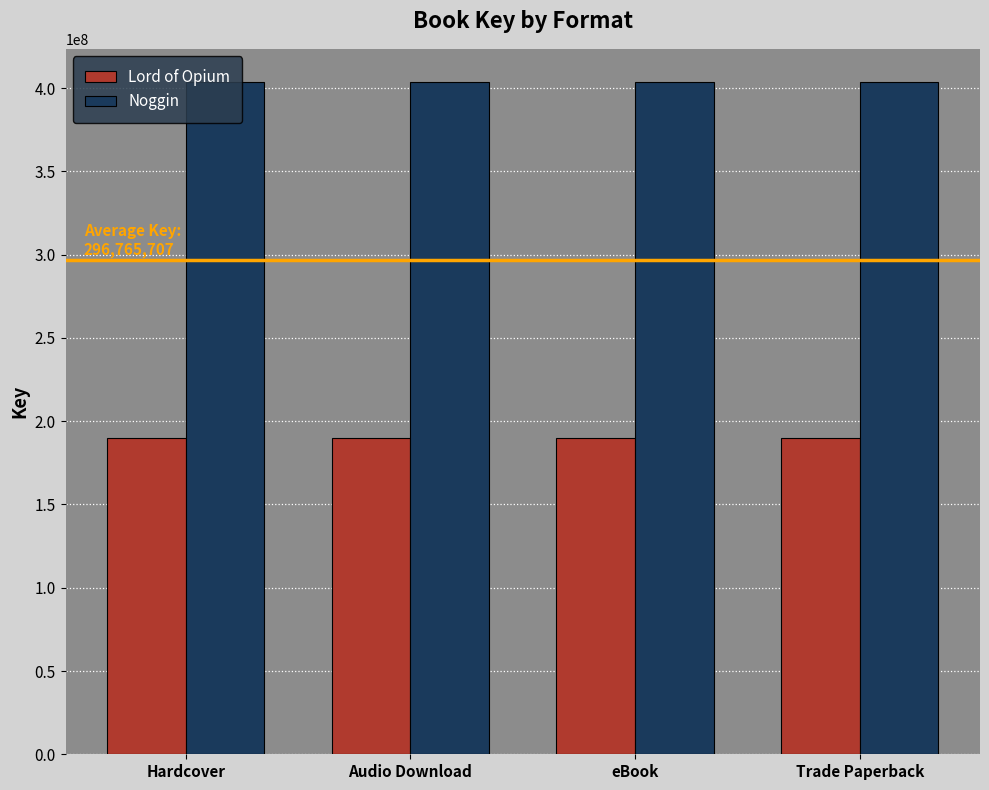

Rank the series by their maximum value, from highest to lowest.

Noggin, Lord of Opium